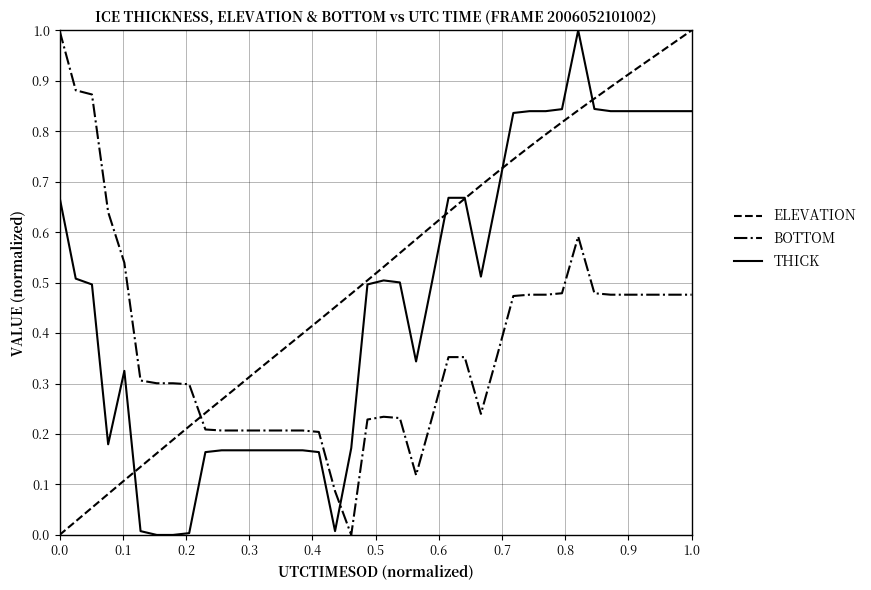

True or false: ELEVATION has more than 1 points higher than both neighbors.

False